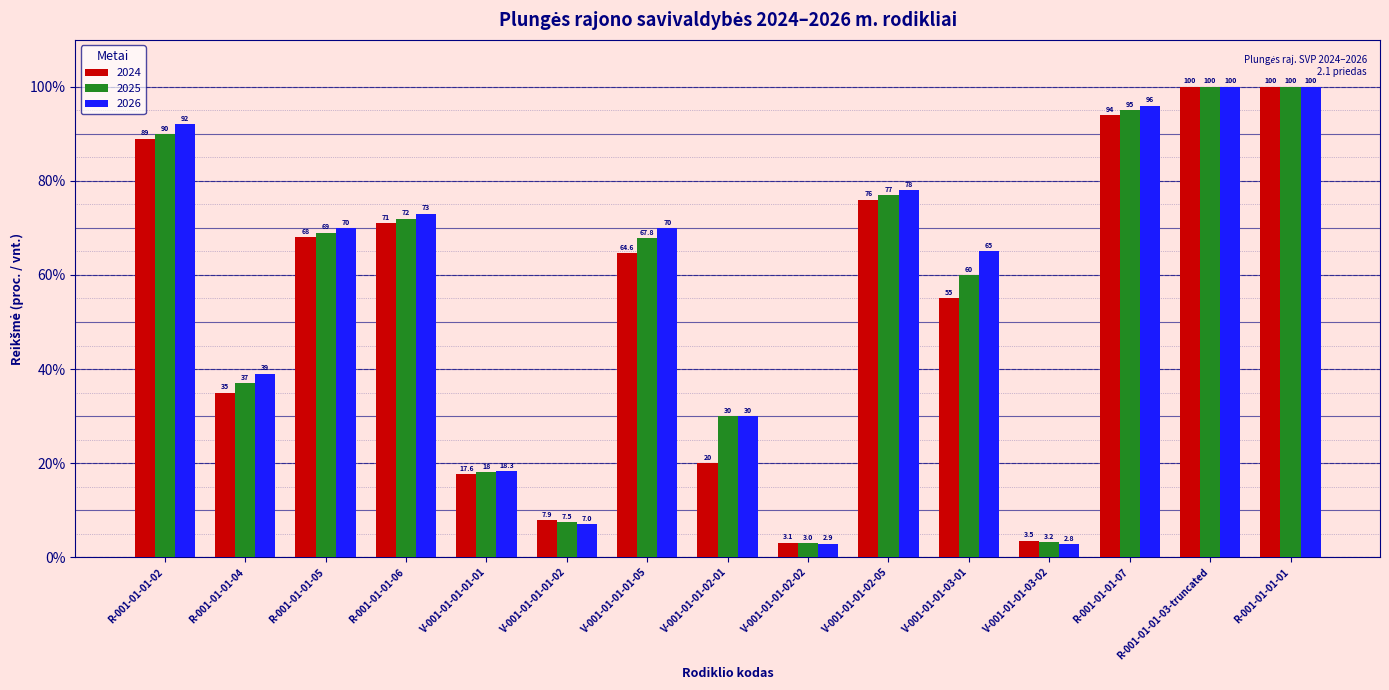

The 2024 series shows 64.6 at V-001-01-01-01-05. True or false?

True